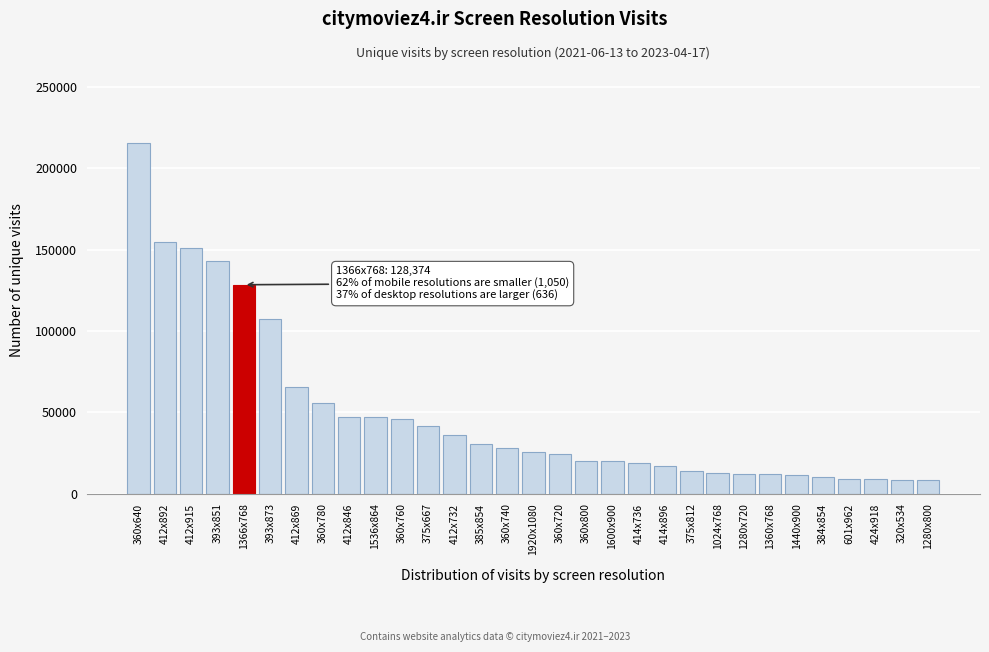

What is the value of the 4th bar from the left?

143050